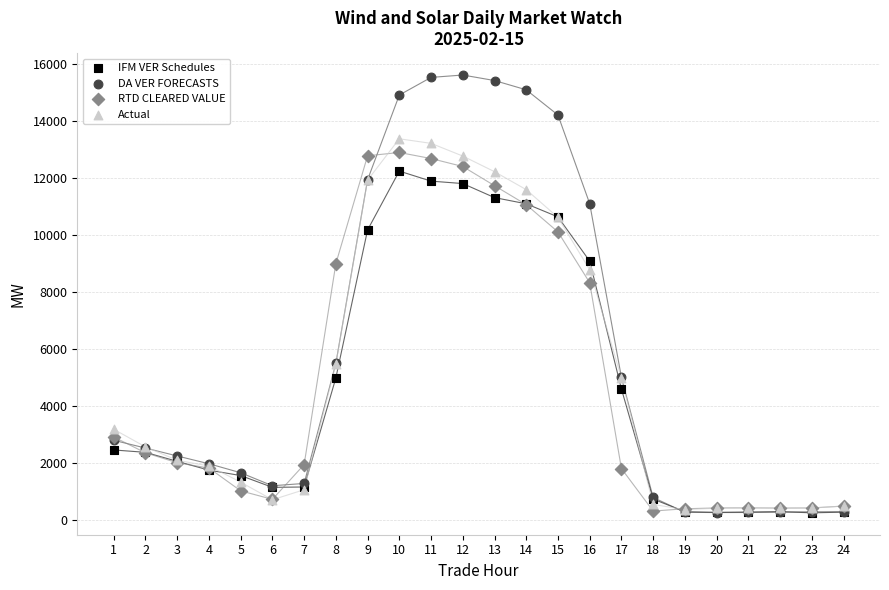

In the DA VER FORECASTS series, what Y value is closest to 7942?

5499.8